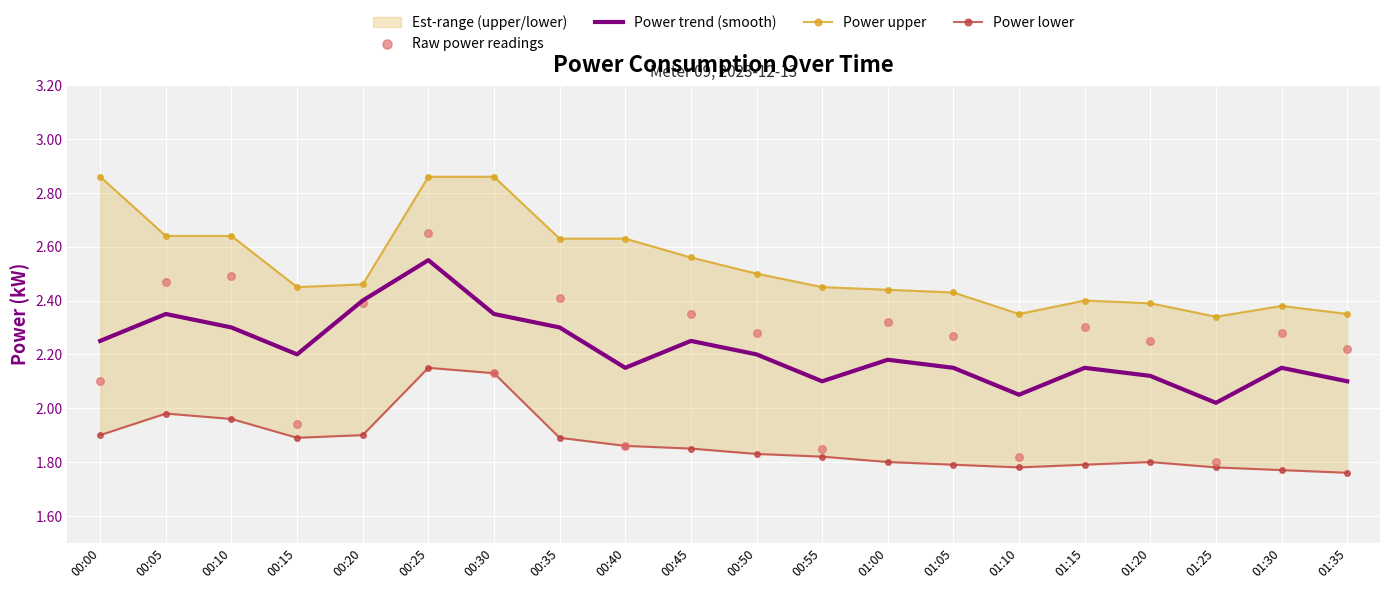

Which series contains the lowest Y value?

Power lower